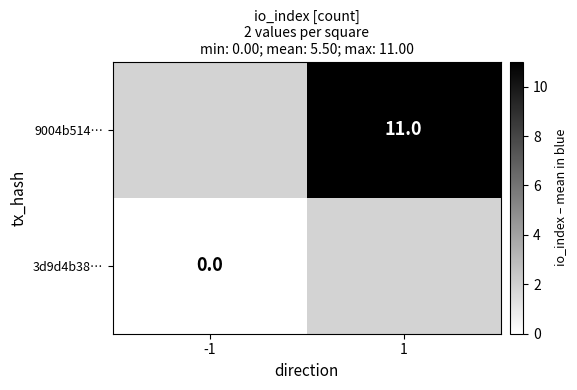

The value of 9004b514… at 1 is 11. True or false?

True